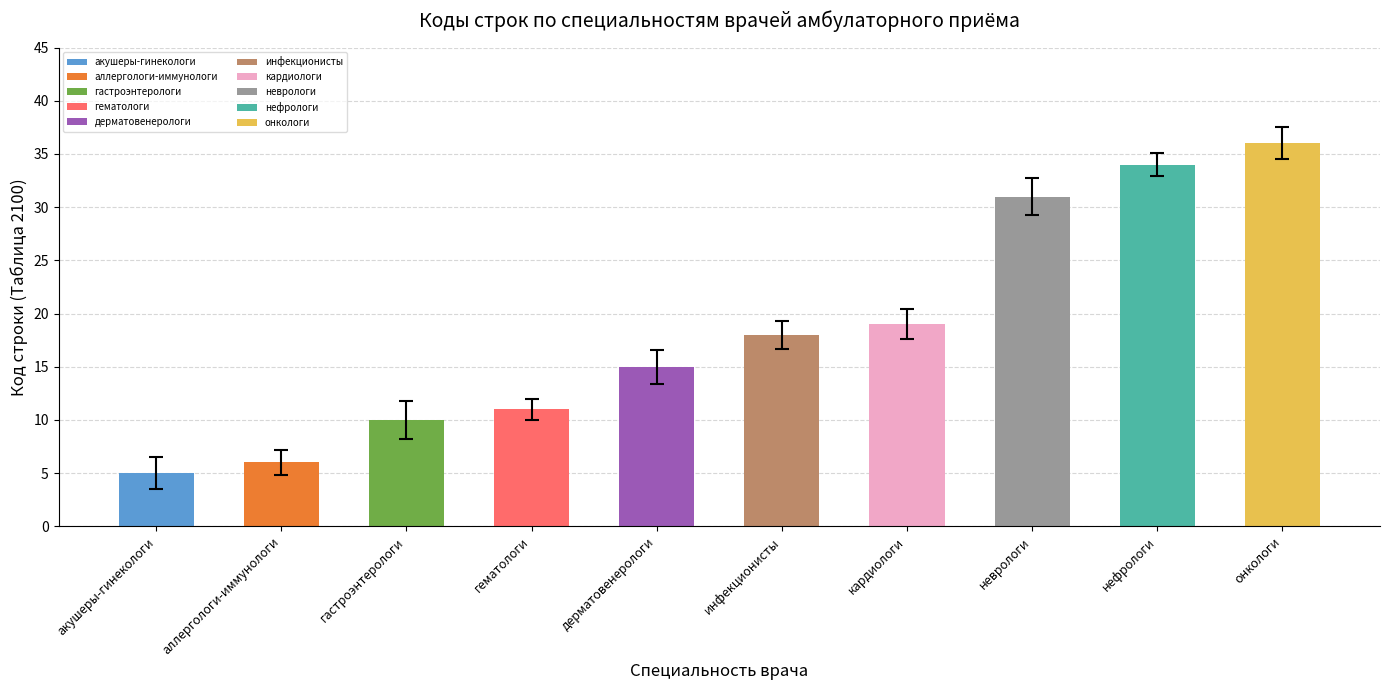

Are the bars grouped side by side (vs. stacked)?

Yes